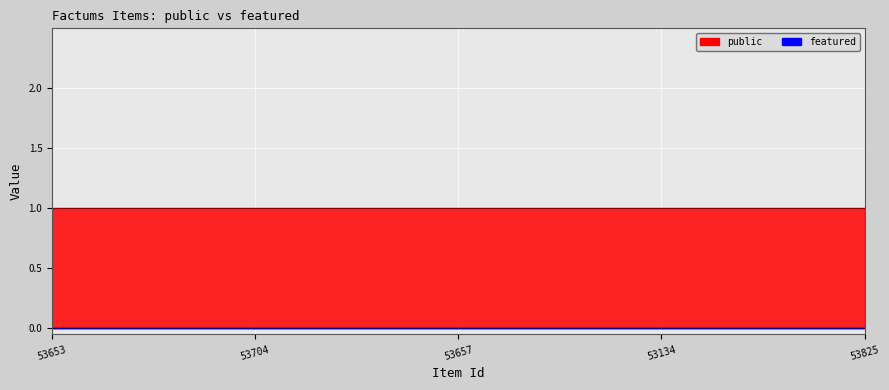

Does the chart display data point markers on the line(s)?

No